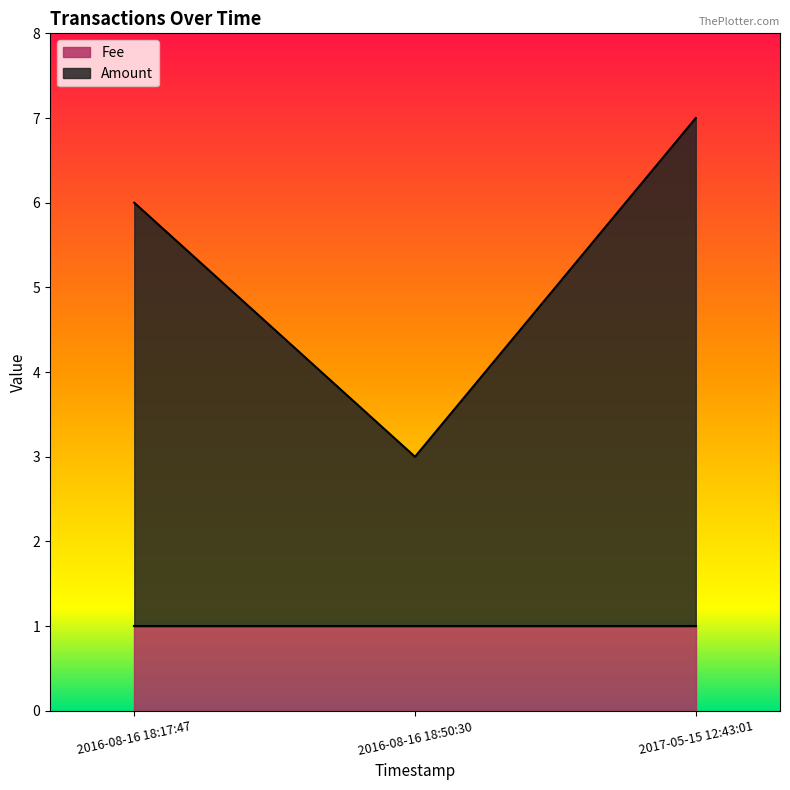

How many Amount values are between 2 and 6?

3